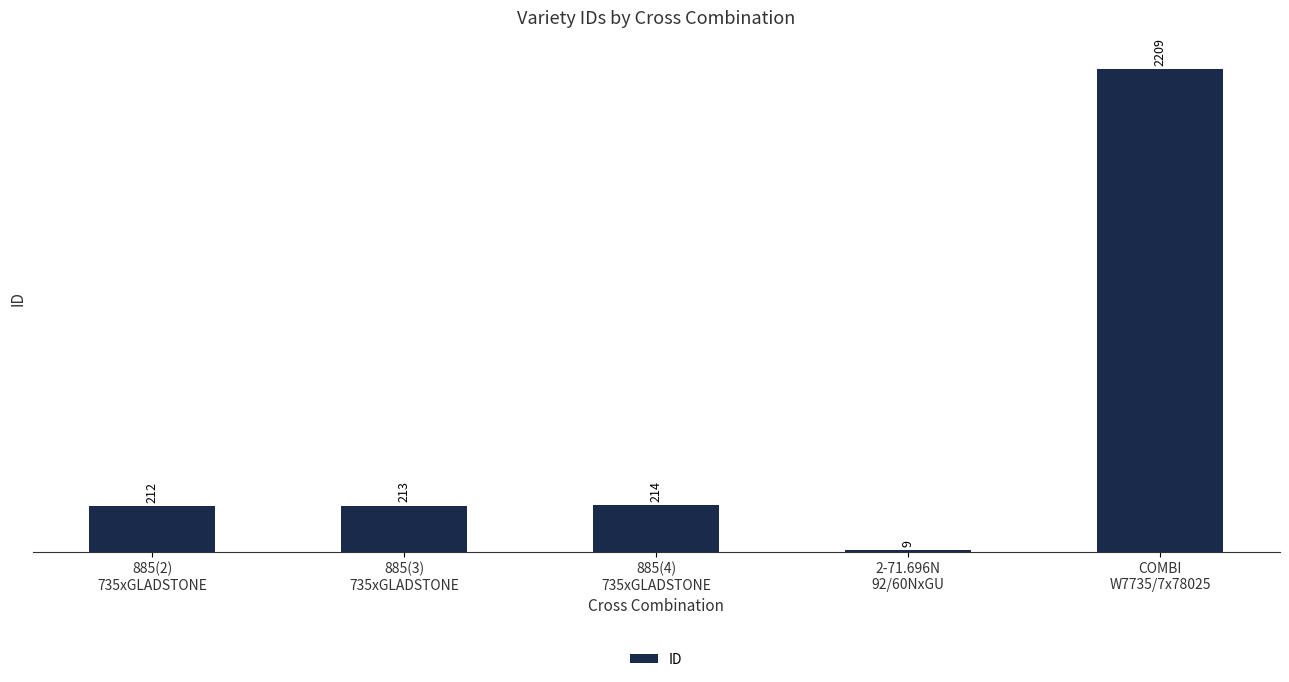

What is the maximum value shown in the chart?

2209